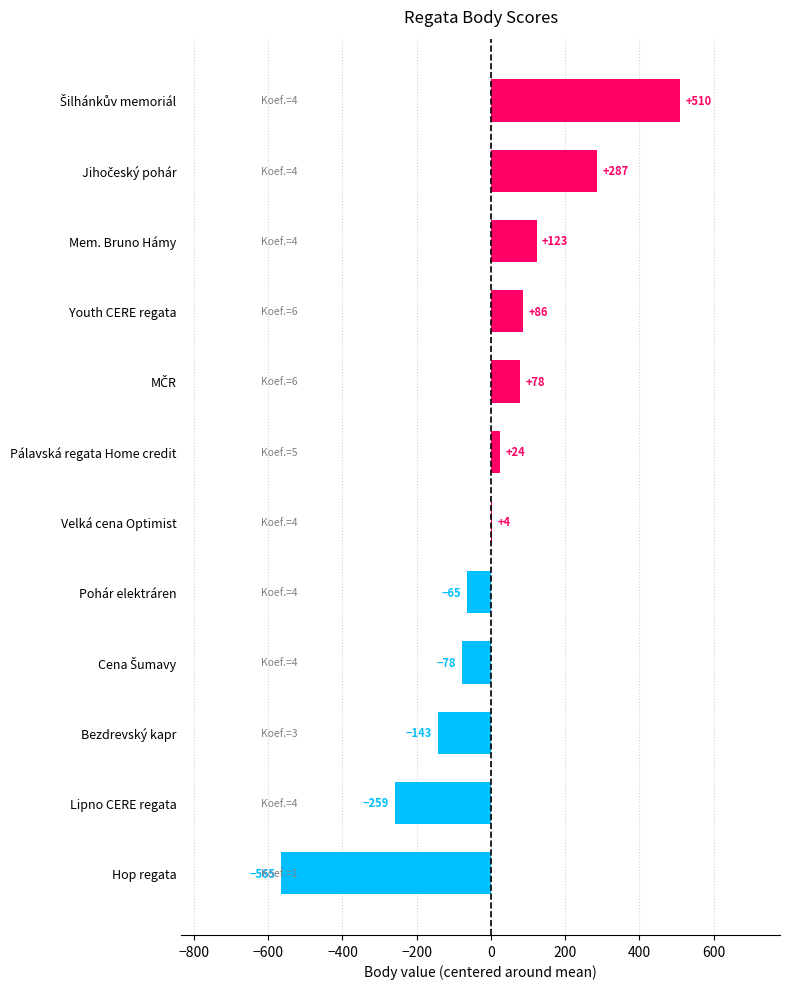

What is the greatest value displayed?

509.8